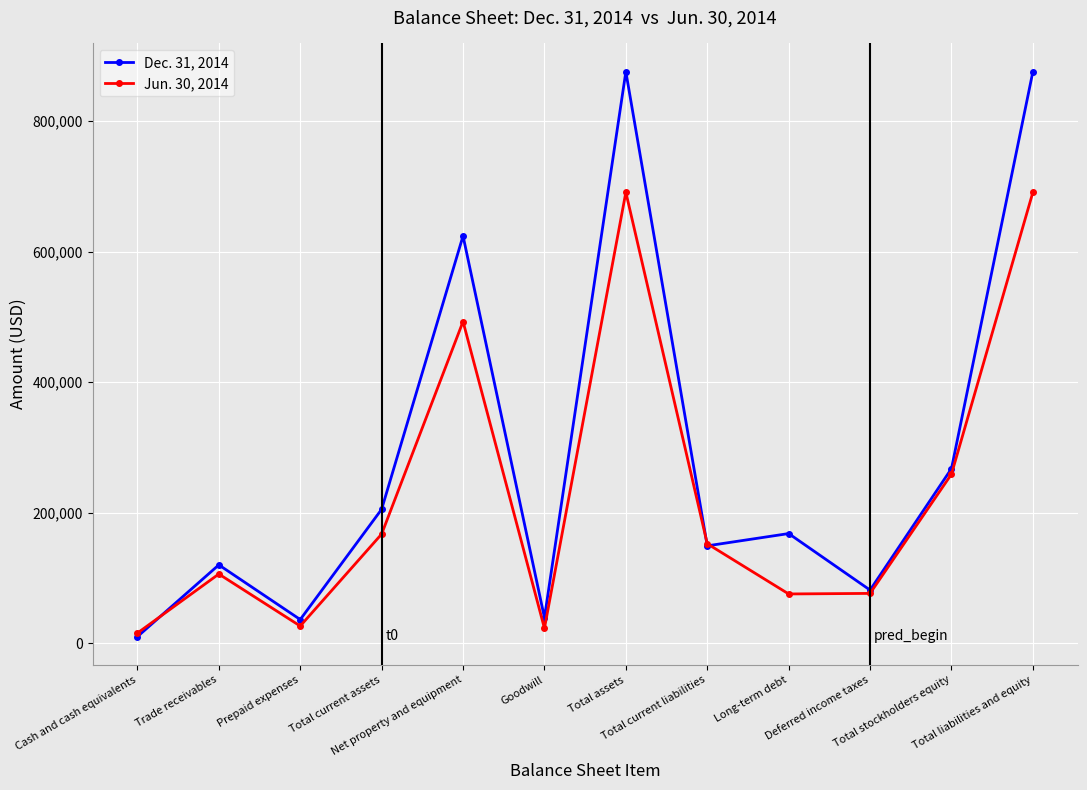

What is the average value of the Jun. 30, 2014 series?

231275583